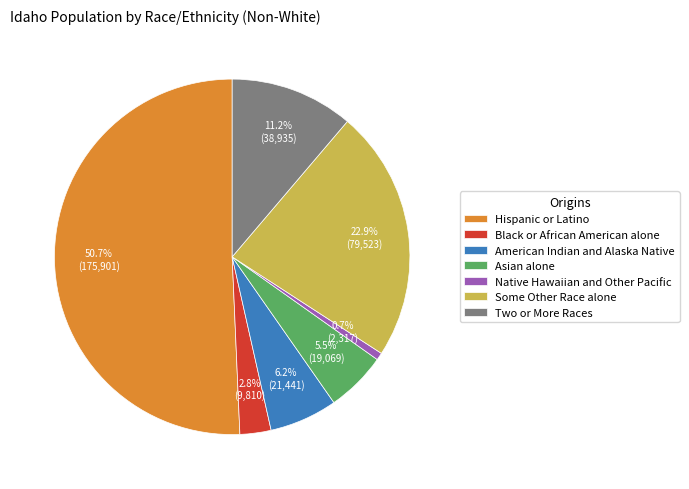

How many segments does this pie chart have?

7